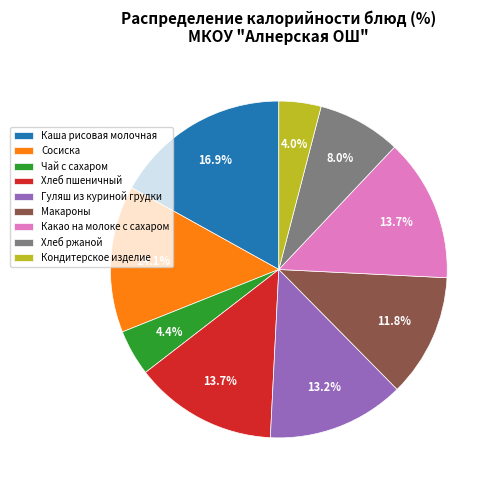

Approximately how many times larger is the value at Какао на молоке с сахаром compared to Чай с сахаром?

3.1